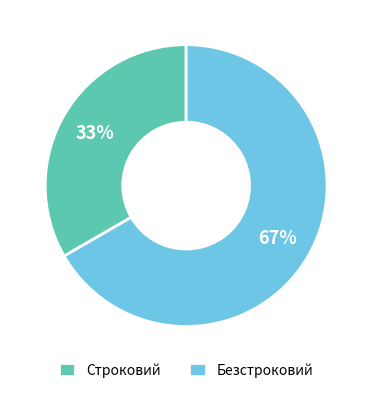

To the nearest percent, what portion does Строковий represent?

33%